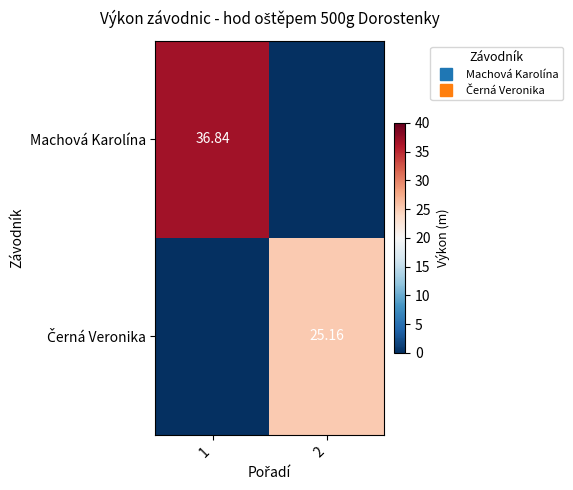

Where is Machová Karolína nearest to the value 18?

2